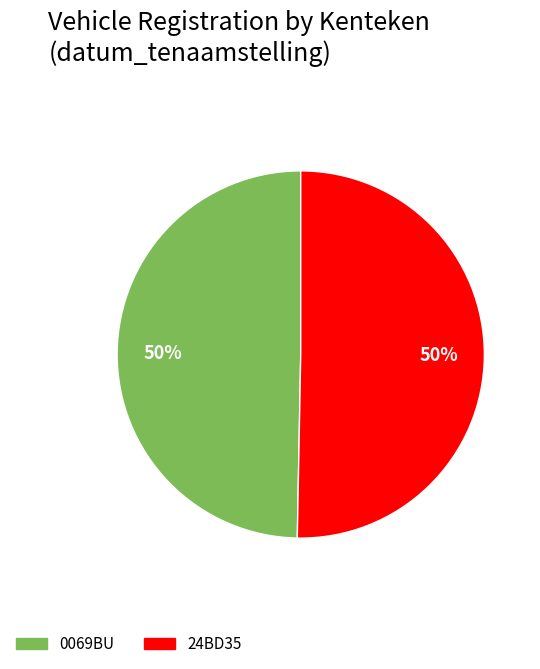

Combined, do 0069BU and 24BD35 account for over 50%?

Yes